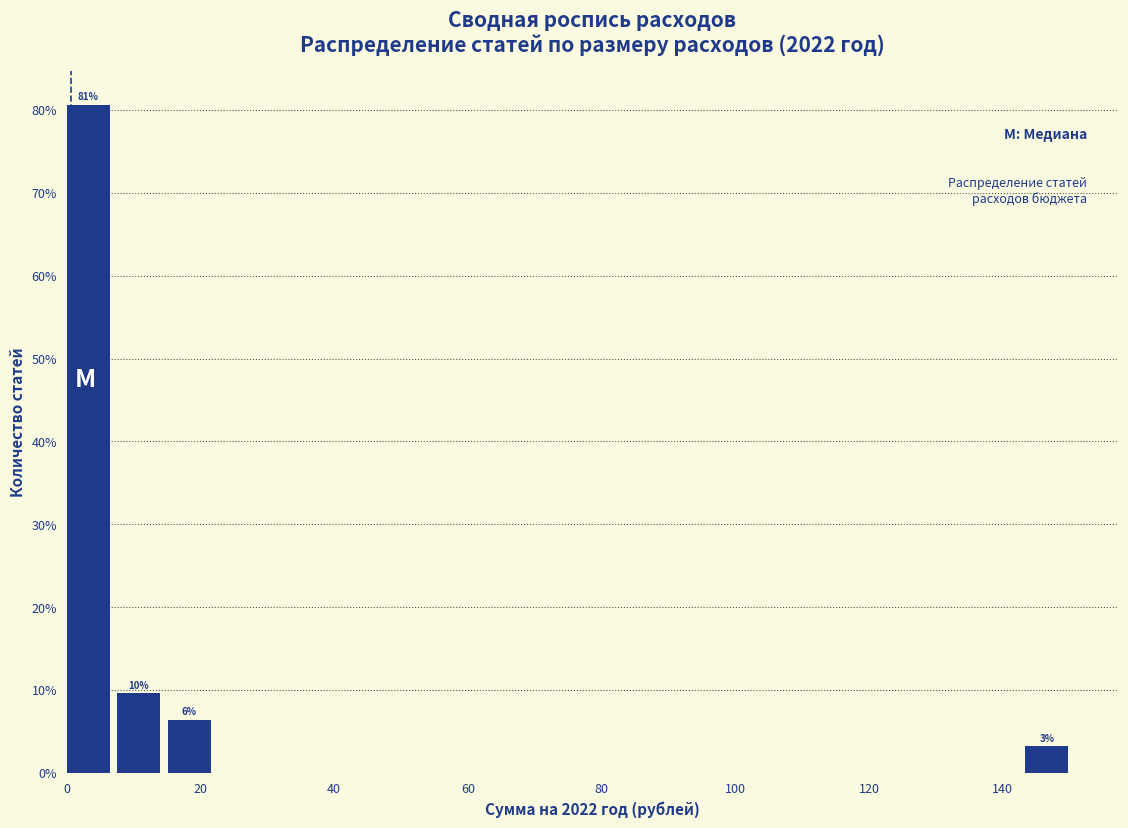

Read against the x-axis, roughly where is the centre of the tallest bar?

4